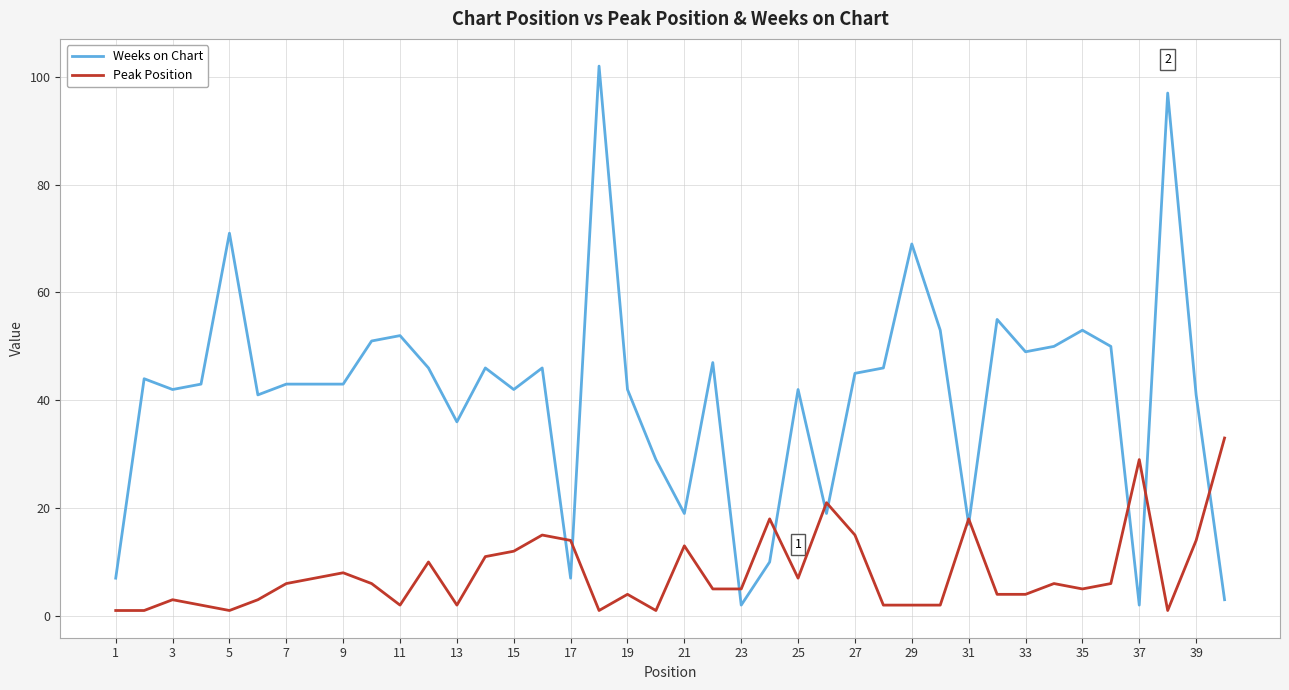

Rank the series by their maximum value, from highest to lowest.

Weeks on Chart, Peak Position